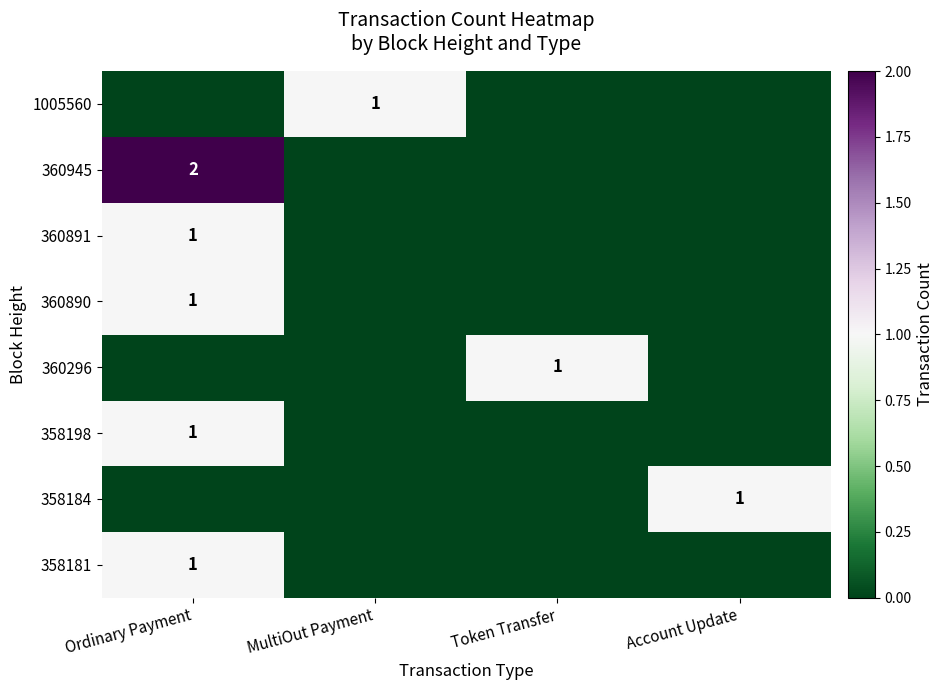

Is it true that 358198 equals 0 at Ordinary Payment?

False